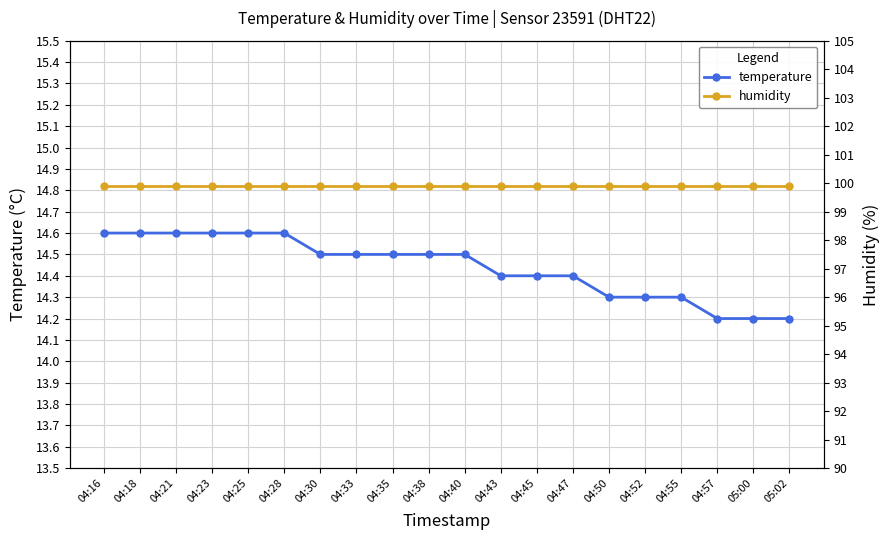

Which series has the largest range (max minus min)?

temperature